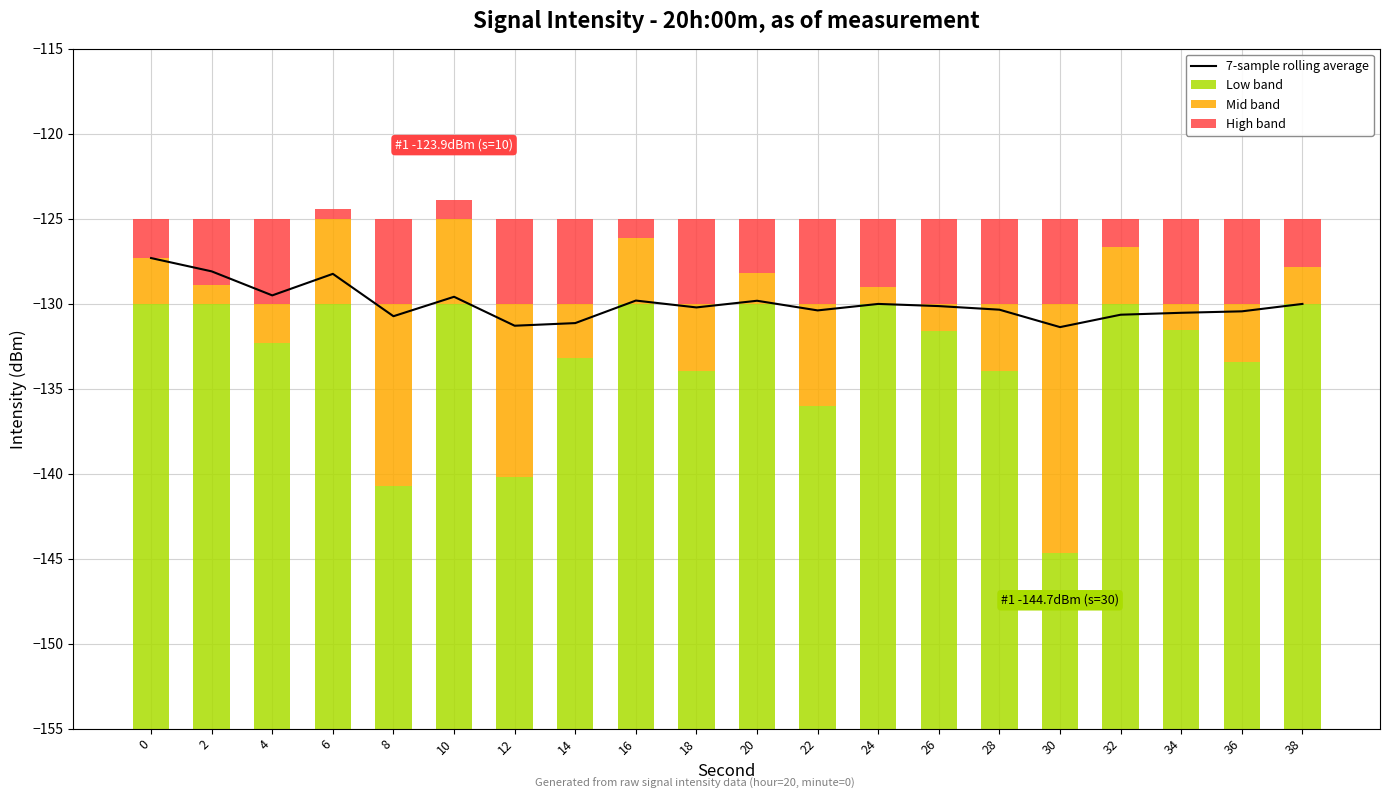

At which label is Mid band closest to 7?

22